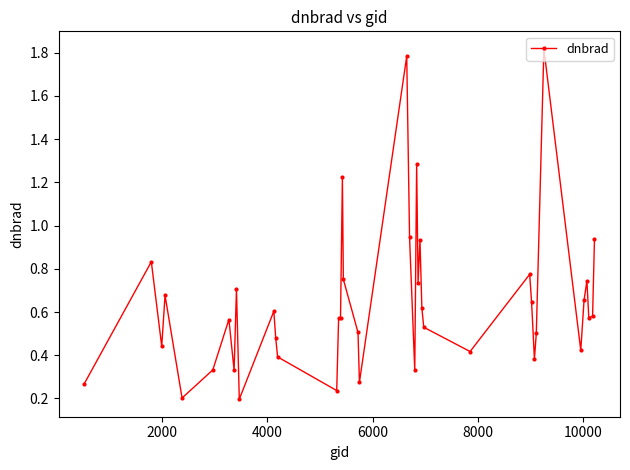

What is the difference between the maximum and minimum values?

1.6